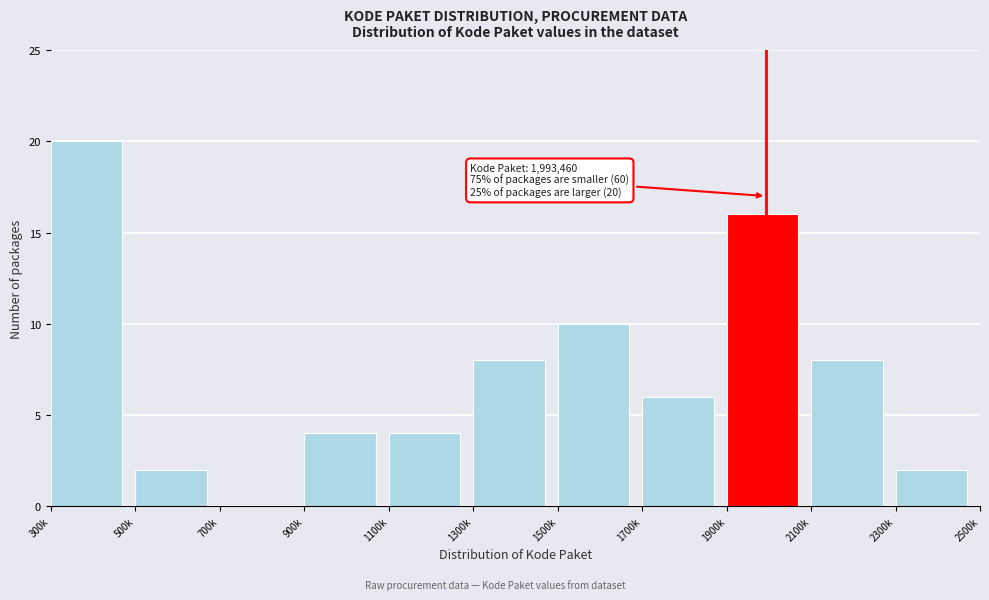

Reading left to right, list all the values displayed in this chart.

300k=20	500k=2	700k=0	900k=4	1100k=4	1300k=8	1500k=10	1700k=6	1900k=16	2100k=8	2300k=2